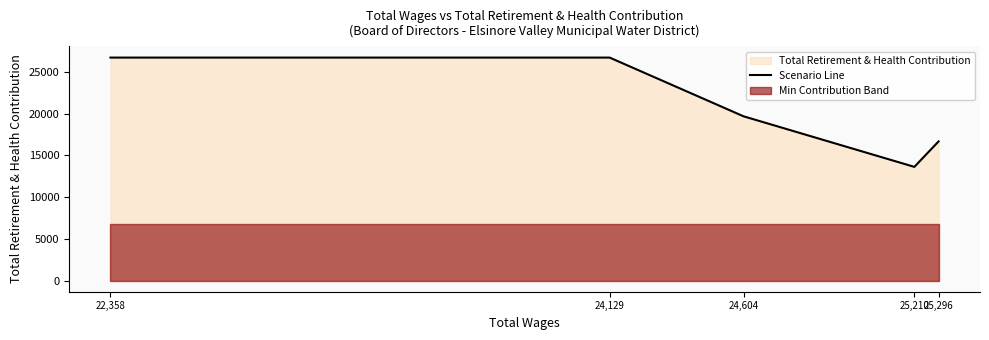

What is the average value?

20673